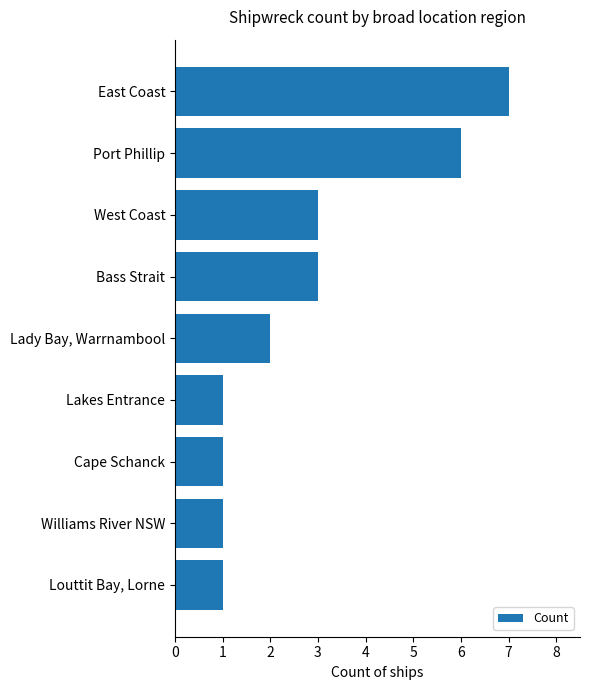

How many bars are there in total?

9